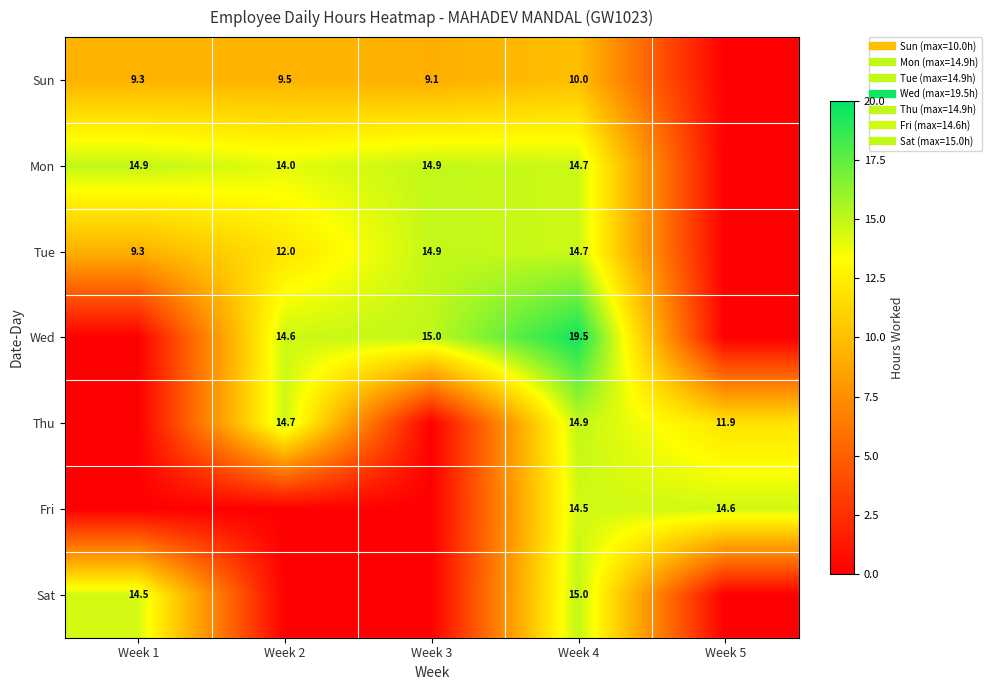

At which category is the sum across all series the highest?

Week 4